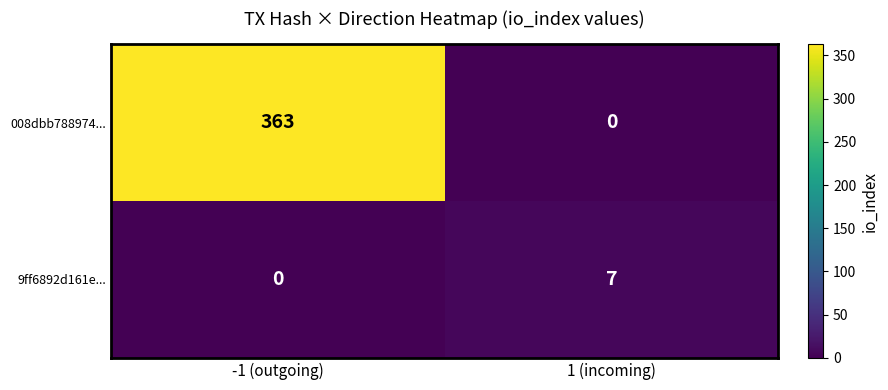

Reading left to right, list all the values displayed in this chart.

008dbb788974...: -1 (outgoing)=363	1 (incoming)=0
9ff6892d161e...: -1 (outgoing)=0	1 (incoming)=7